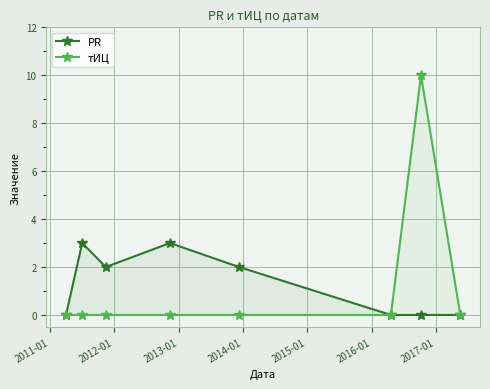

What is the highest value of the тИЦ series?

10